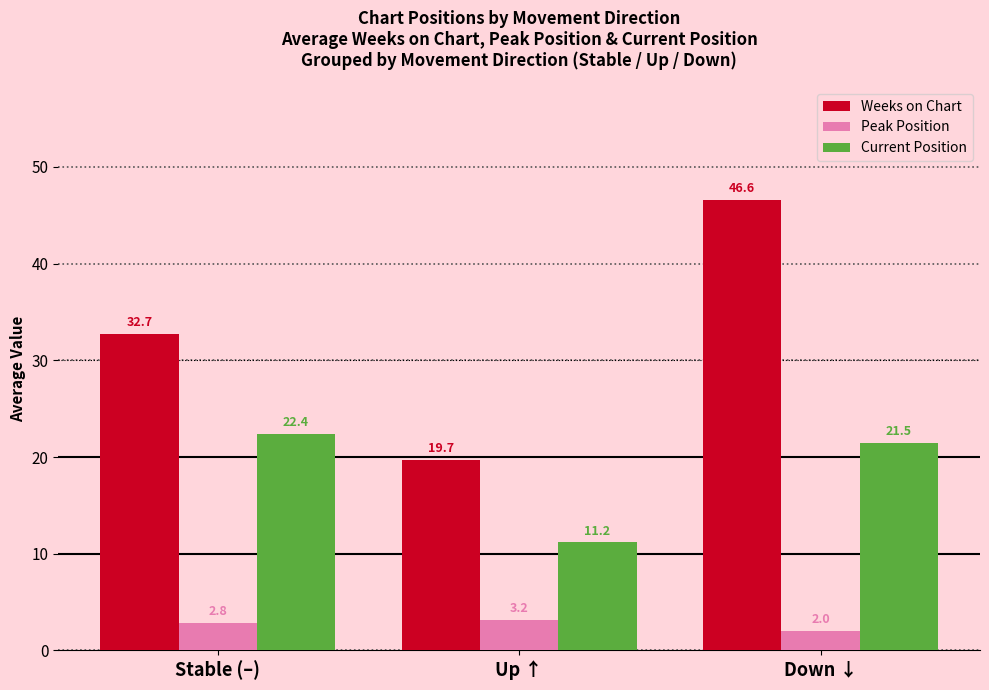

What are all the series names shown in the legend?

Weeks on Chart, Peak Position, Current Position